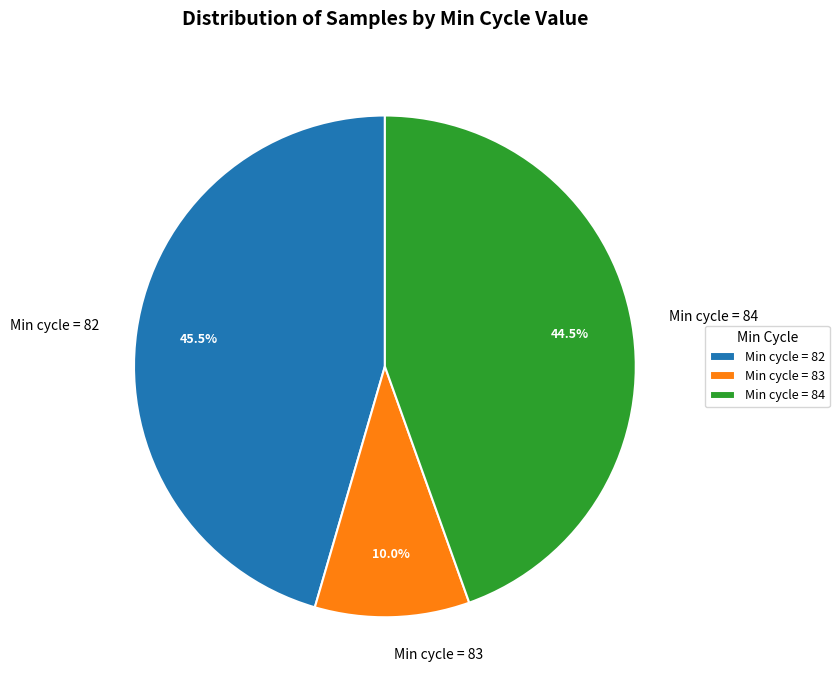

How many segments does this pie chart have?

3